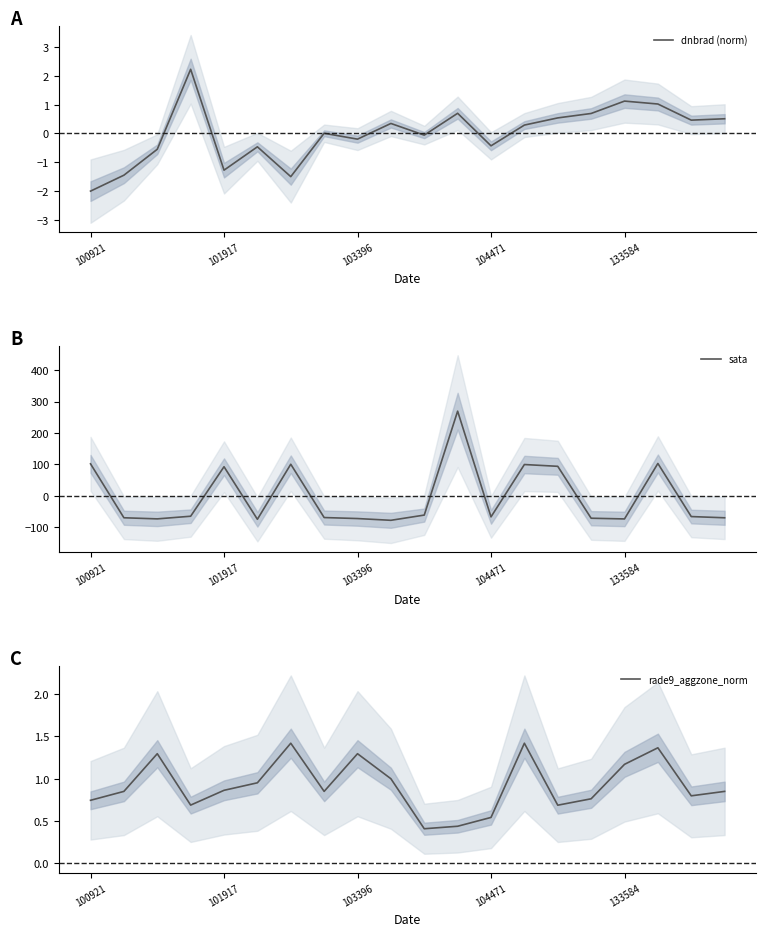

How many interior local valleys does the dnbrad (norm) series have?

6